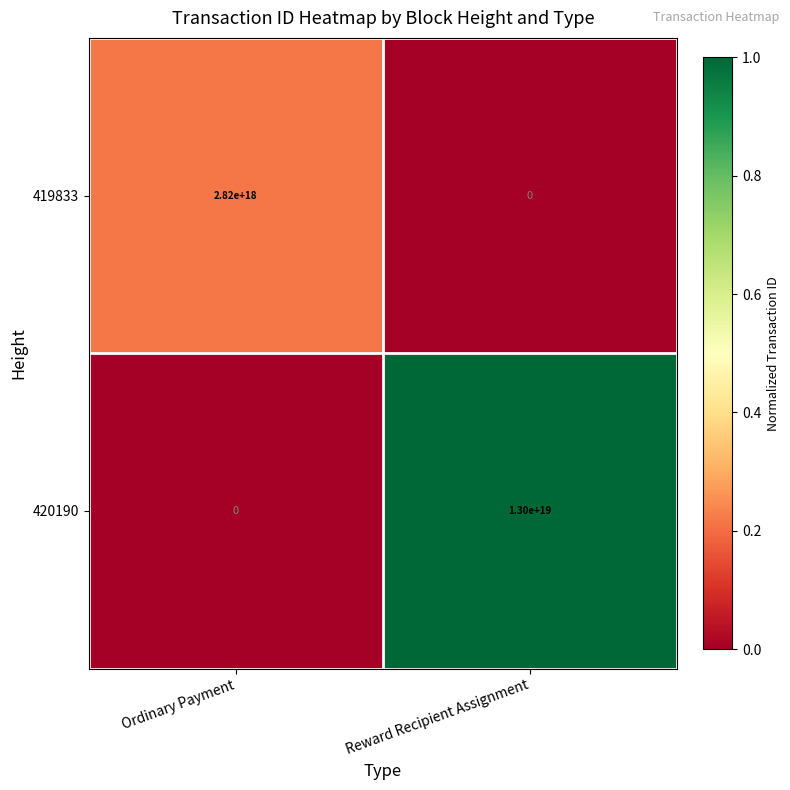

True or false: 420190 has a value of 8145838230781492224 at Ordinary Payment.

False